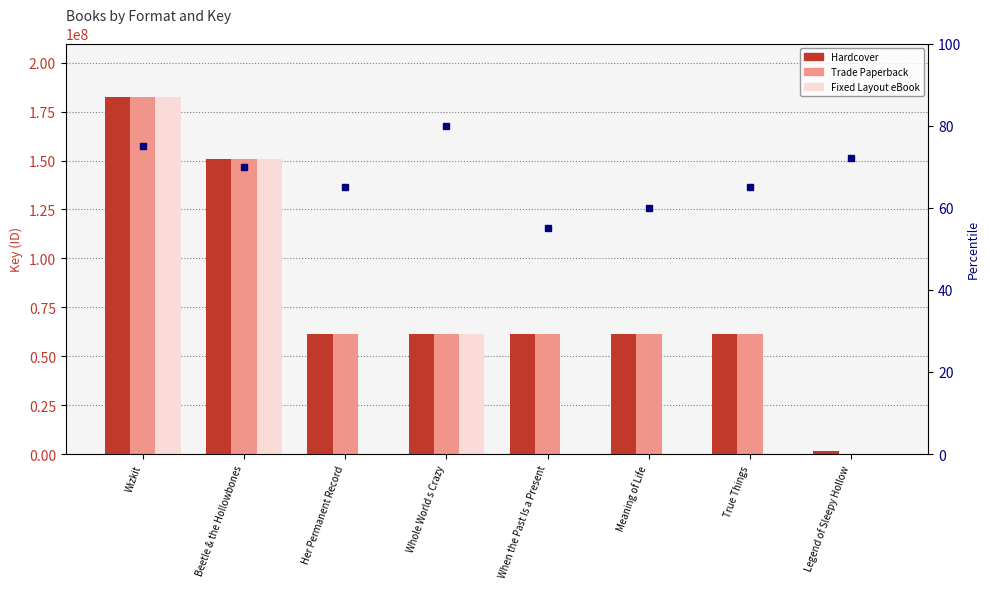

True or false: Hardcover has a value of 150812389 at Beetle & the Hollowbones.

True